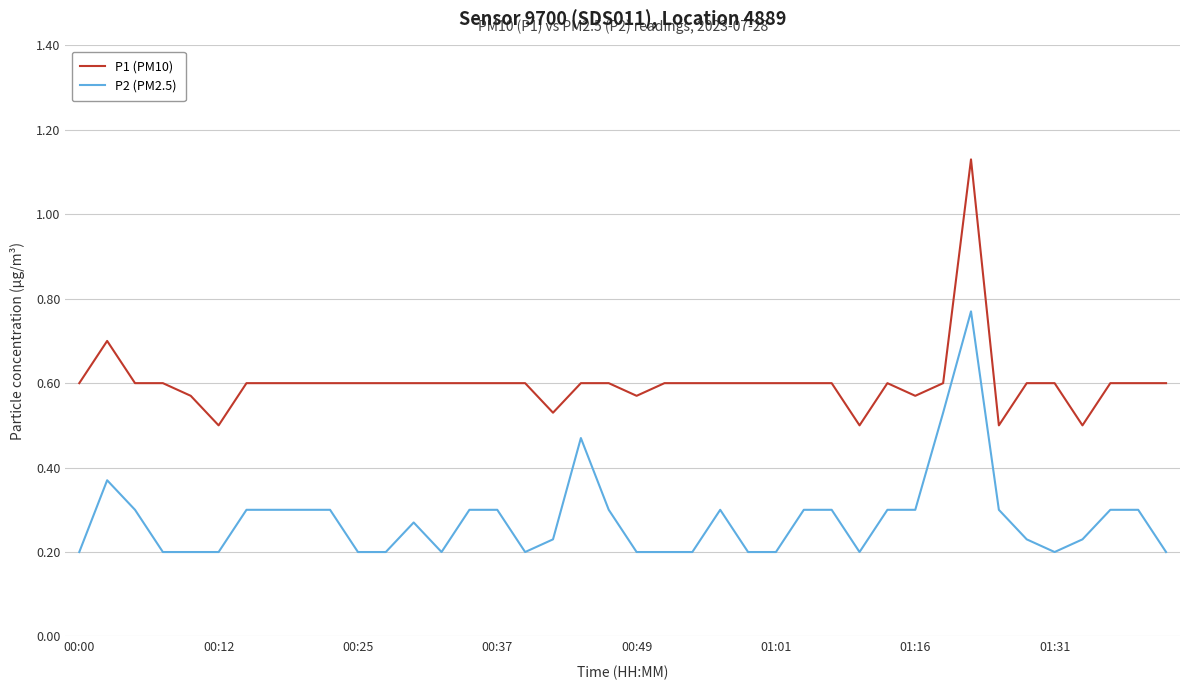

Which series has the largest range (max minus min)?

P1 (PM10)